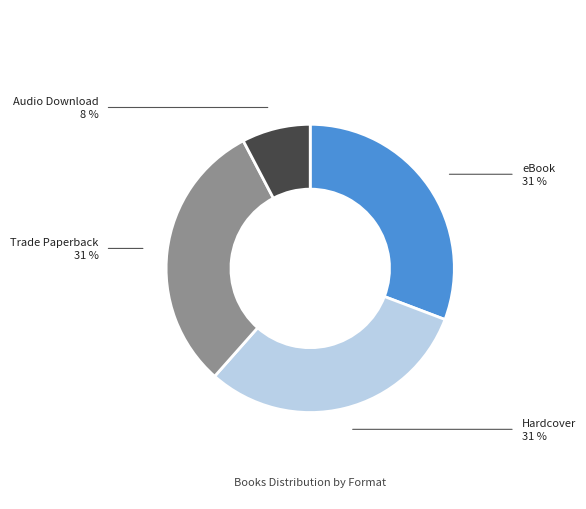

What is the smallest slice in the pie chart?

Audio Download